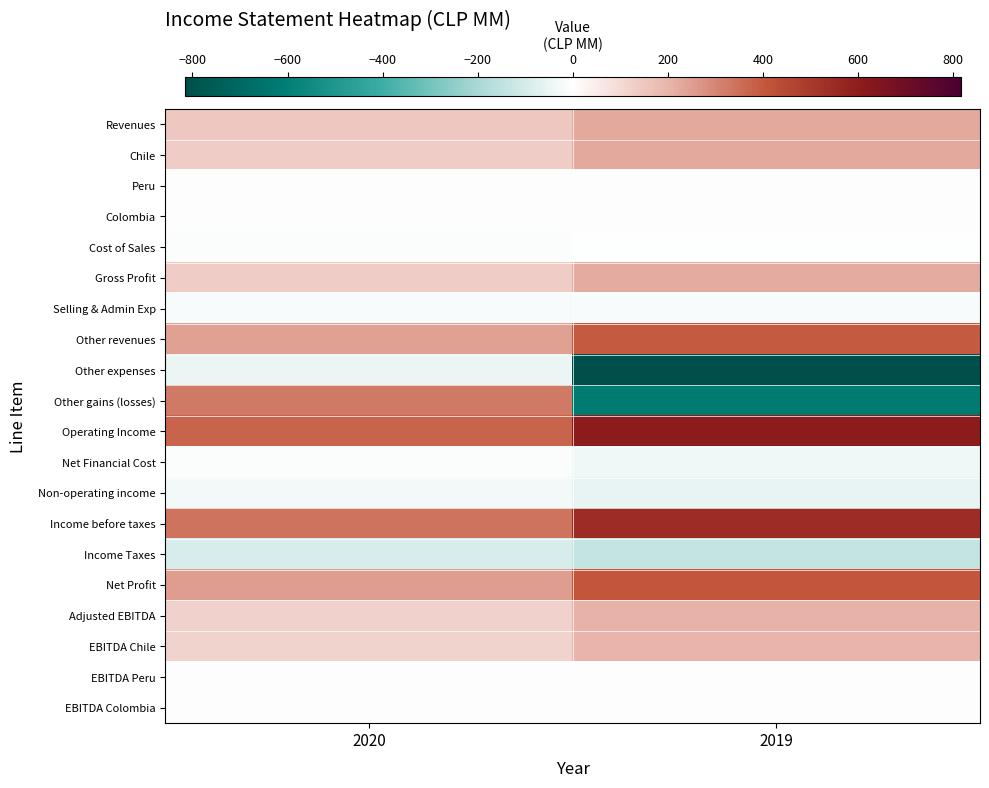

Which series changed the most between 2020 and 2019?

Other gains (losses)